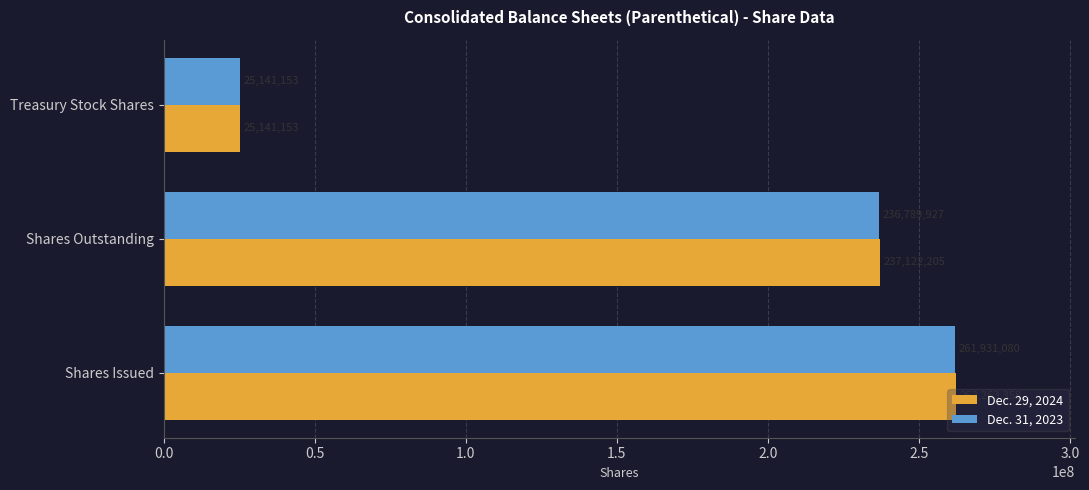

What is the average value of the Dec. 29, 2024 series?

174842239